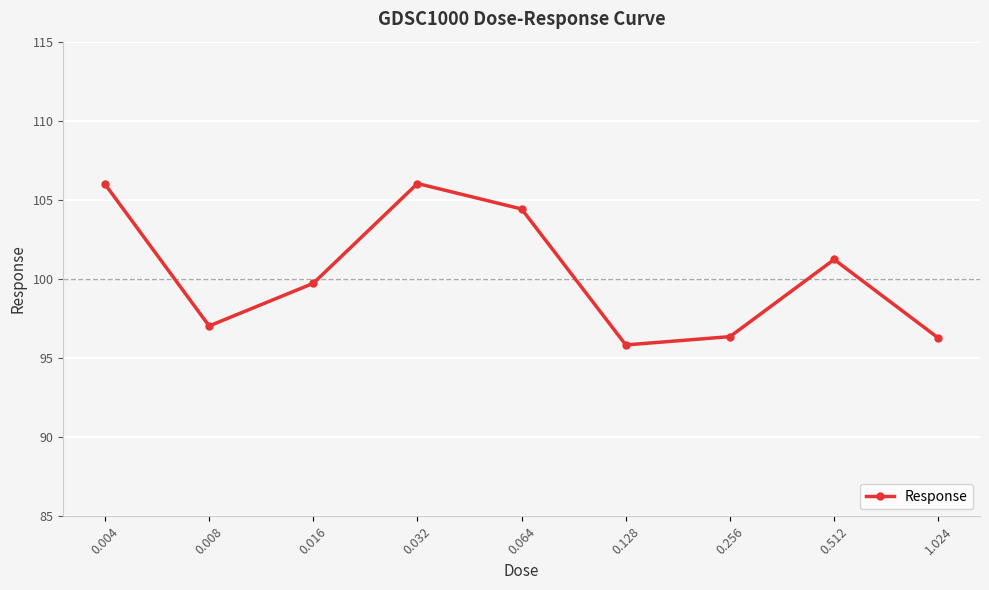

What is the value of the 9th point from the left?

96.3